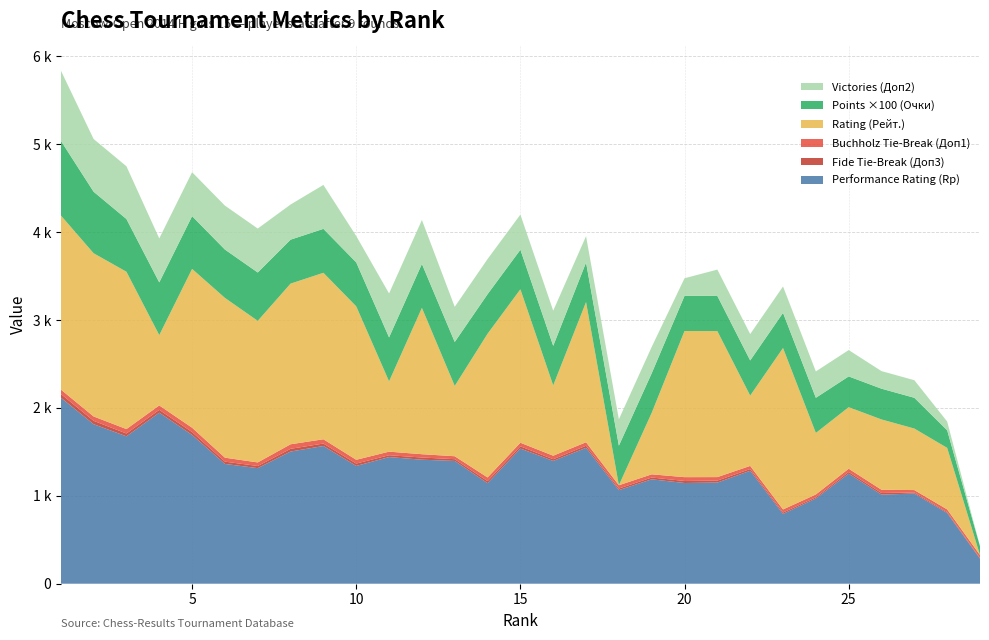

Reading right to left, what are all the values shown in this chart?

Rp: 285.0	804.0	1026.0	1014.0	1252.0	970.0	794.0	1285.0	1151.0	1146.0	1188.0	1065.0	1546.0	1397.0	1538.0	1144.0	1397.0	1411.0	1441.0	1340.0	1567.0	1504.0	1315.0	1363.0	1693.0	1946.0	1677.0	1815.0	2118.0
Доп3: 7.0	11.0	12.5	18.5	19.5	14.0	16.0	20.0	22.5	23.0	20.5	18.0	24.0	19.5	25.5	23.5	20.0	25.0	21.0	27.0	28.0	31.0	24.5	26.0	32.5	32.5	32.0	38.5	42.0
Доп1: 34.5	30.5	27.0	36.5	37.0	31.5	35.0	35.5	39.5	43.5	36.0	37.5	39.5	40.0	40.5	41.5	33.5	37.5	40.5	43.0	48.5	51.5	40.5	45.0	49.5	50.0	50.5	49.5	50.0
Рейт.: 0.0	700.0	700.0	800.0	700.0	700.0	1837.0	800.0	1661.0	1663.0	700.0	0.0	1595.0	800.0	1746.0	1635.0	800.0	1665.0	800.0	1746.0	1894.0	1828.0	1611.0	1818.0	1807.0	800.0	1790.0	1857.0	1981.0
Очки: 1.0	2.0	3.5	3.5	3.5	4.0	4.0	4.0	4.0	4.0	4.5	4.5	4.5	4.5	4.5	4.5	5.0	5.0	5.0	5.0	5.0	5.0	5.5	5.5	6.0	6.0	6.0	7.0	8.5
Доп2: 0.0	1.0	2.0	2.0	3.0	3.0	3.0	3.0	3.0	2.0	3.0	3.0	3.0	4.0	4.0	4.0	4.0	5.0	5.0	3.0	5.0	4.0	5.0	5.0	5.0	5.0	6.0	6.0	8.0